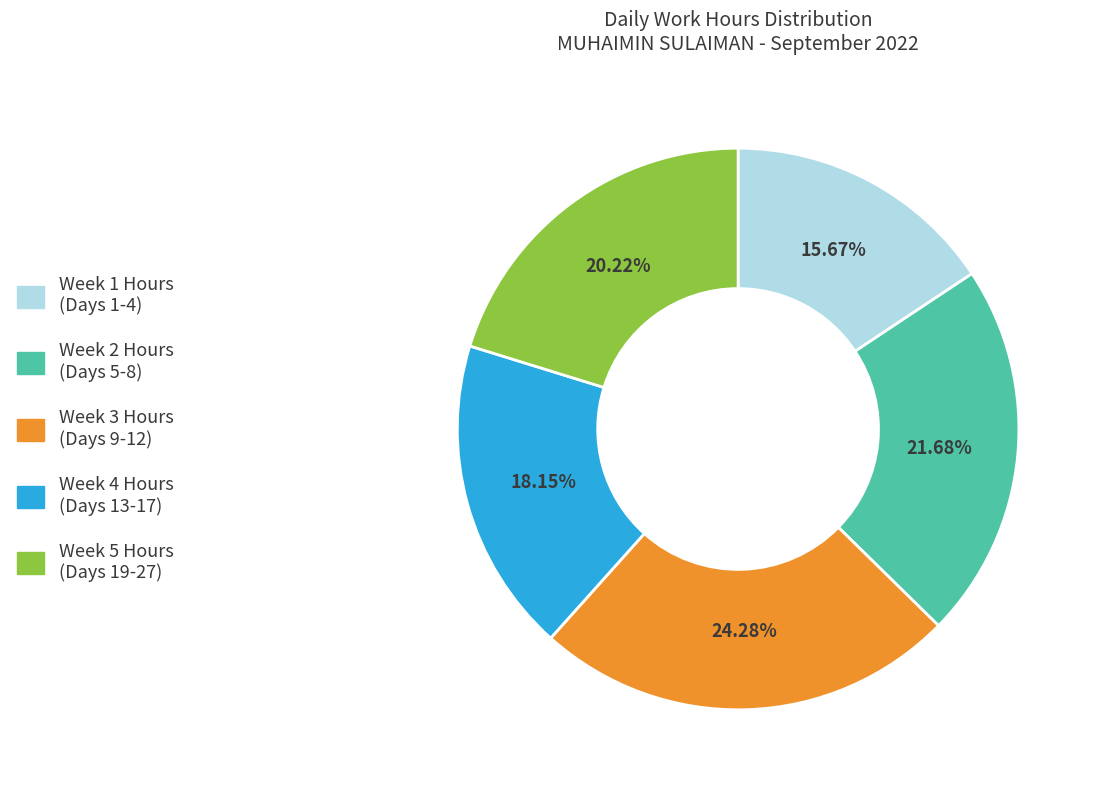

Is there a majority slice in this chart?

No